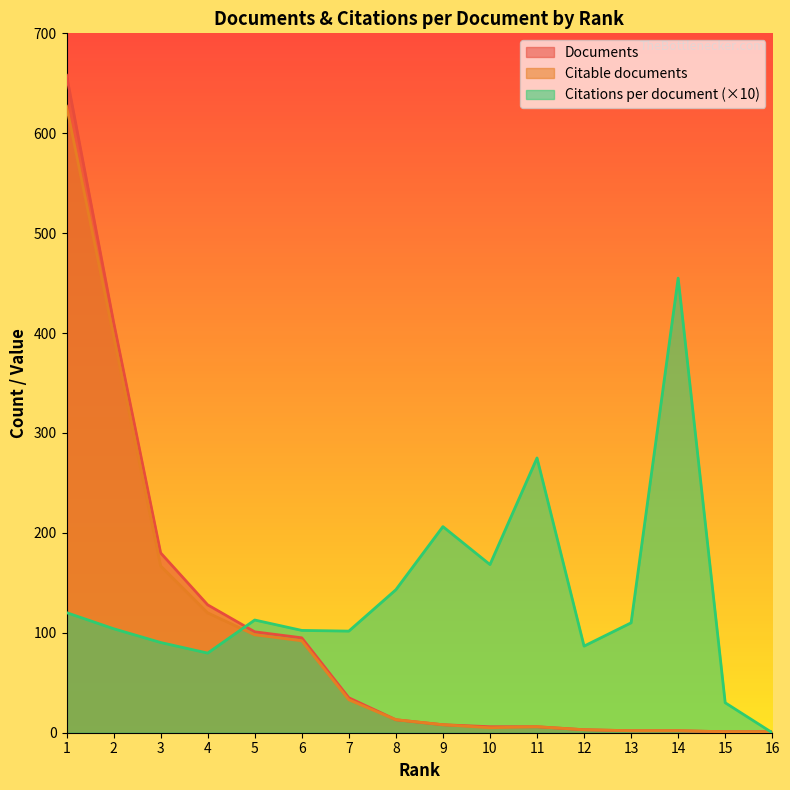

What is the minimum value for Citable documents?

1.0